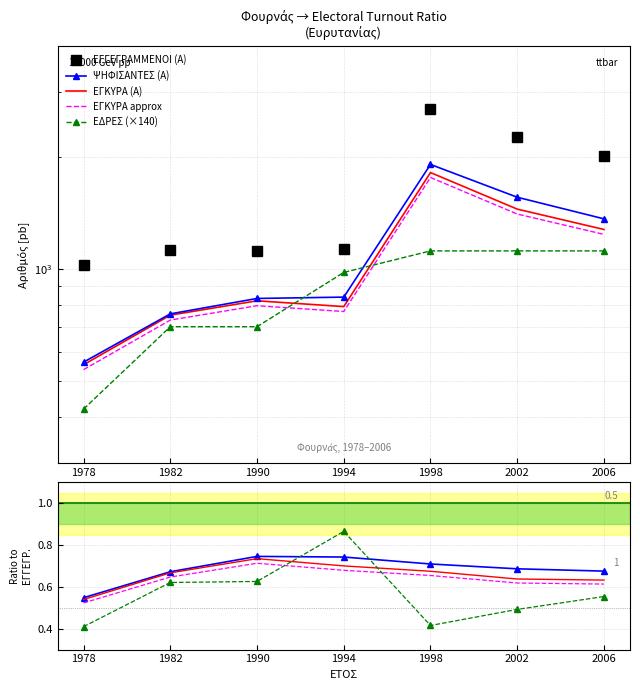

Reading left to right, extract all data points from this chart.

ΕΓΓΕΓΡΑΜΜΕΝΟΙ (Α): 1978=1025.0	1982=1127.0	1990=1118.0	1994=1132.0	1998=2697.0	2002=2275.0	2006=2022.0
ΨΗΦΙΣΑΝΤΕΣ (Α): 1978=0.5	1982=0.7	1990=0.7	1994=0.7	1998=0.7	2002=0.7	2006=0.7
ΕΓΚΥΡΑ (Α): 1978=0.5	1982=0.7	1990=0.7	1994=0.7	1998=0.7	2002=0.6	2006=0.6
ΕΓΚΥΡΑ approx: 1978=0.5	1982=0.6	1990=0.7	1994=0.7	1998=0.7	2002=0.6	2006=0.6
ΕΔΡΕΣ (×140): 1978=0.4	1982=0.6	1990=0.6	1994=0.9	1998=0.4	2002=0.5	2006=0.6